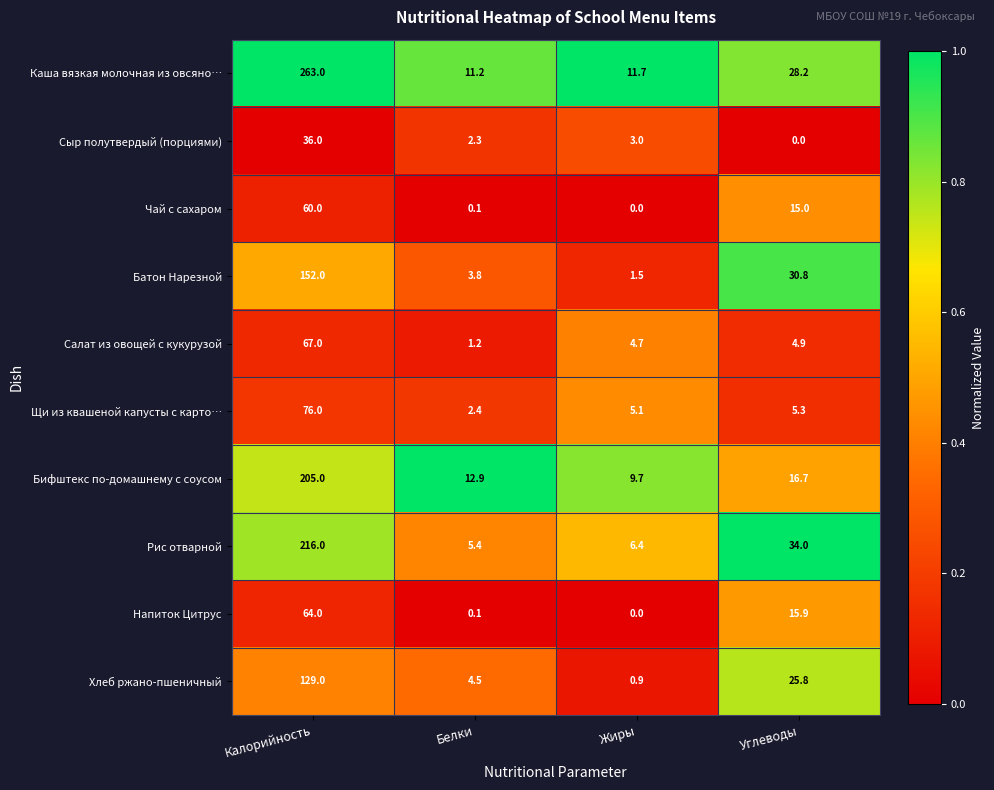

What is the average value of the Батон Нарезной series?

47.0